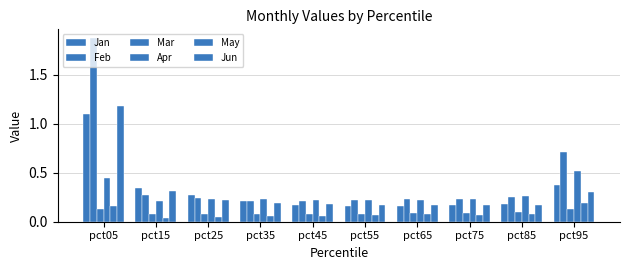

Which series has the widest spread of values?

Feb